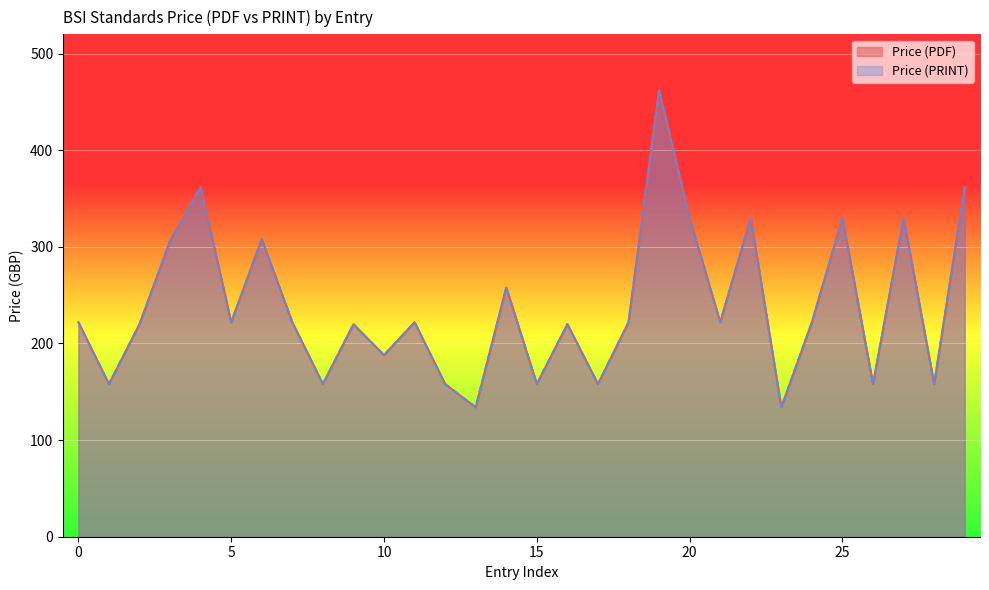

True or false: Price (PRINT) has a value of 78 at 2025.

False